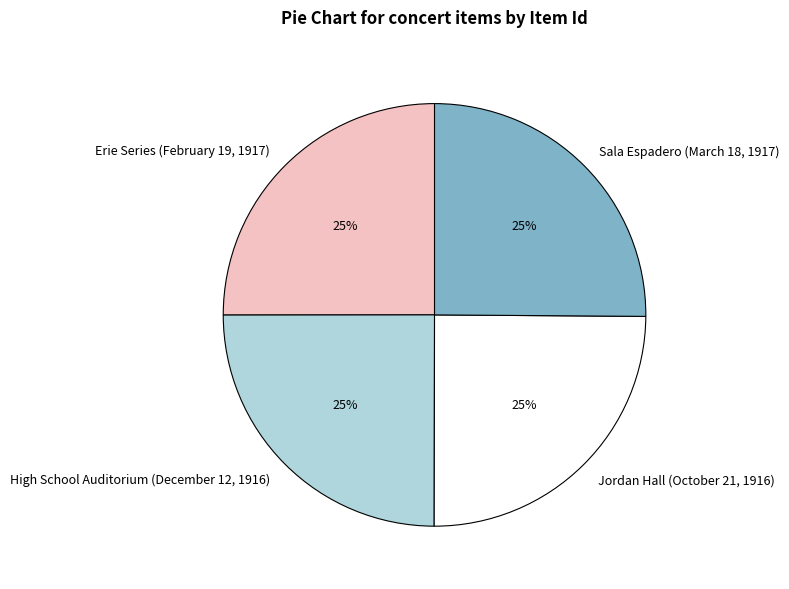

How many slices are in this pie chart?

4